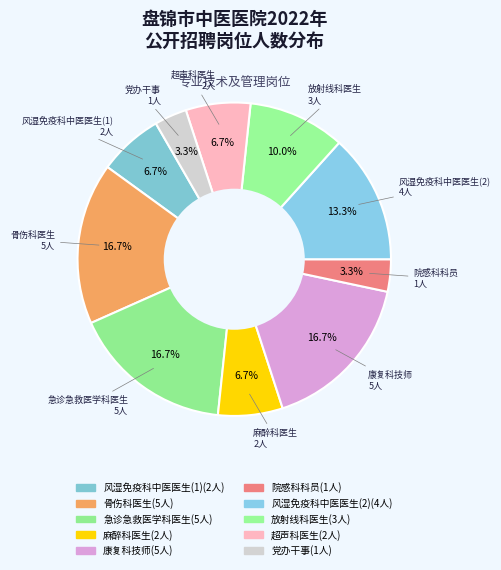

How many segments does this pie chart have?

10